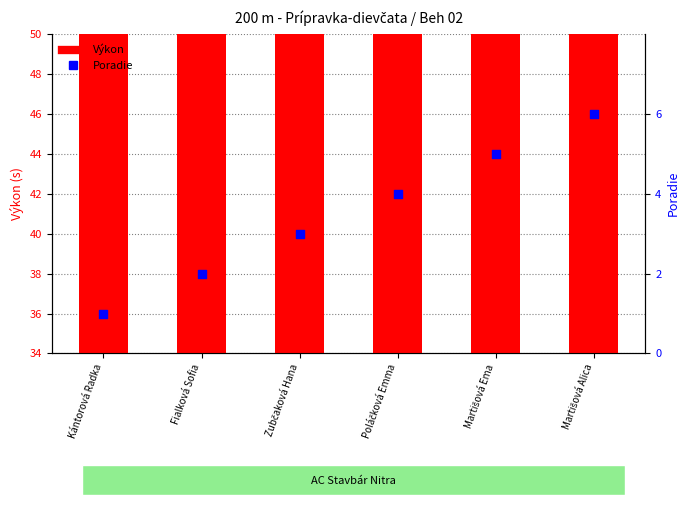

Is the value of Poradie at Zubčaková Hana greater than the value of Výkon at Fialková Sofia?

No